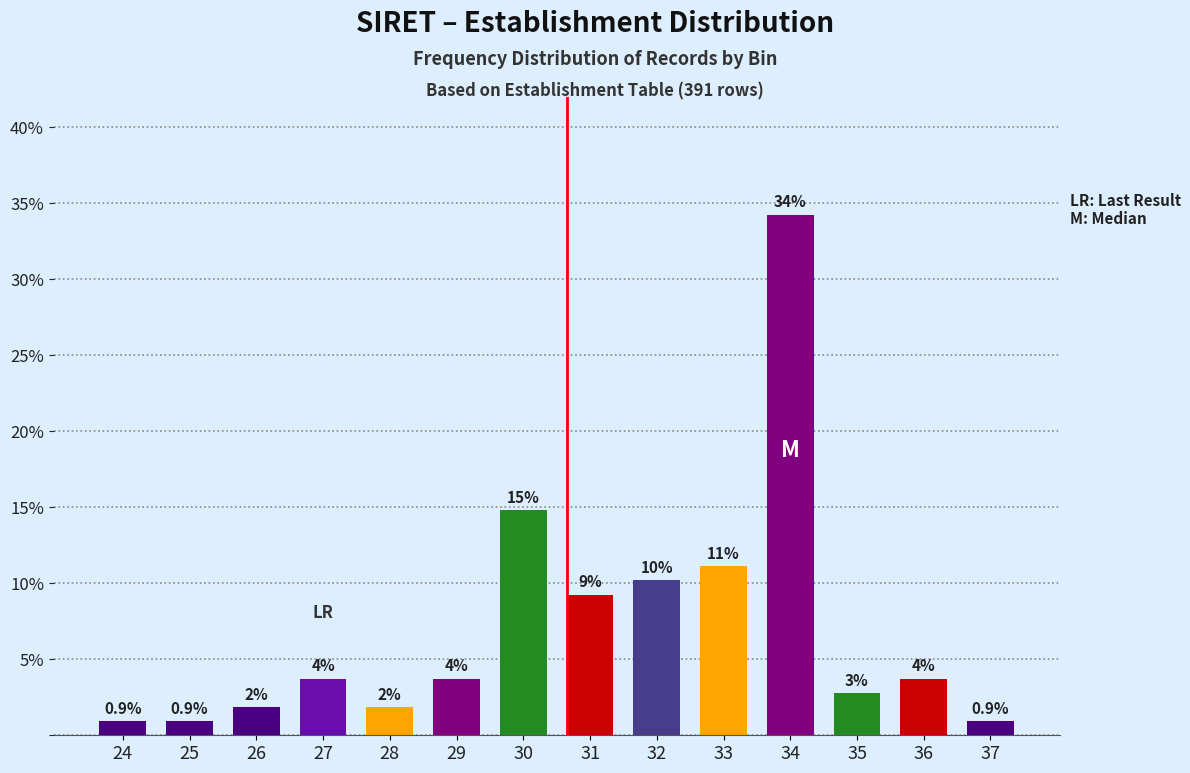

How many bars are there in total?

14